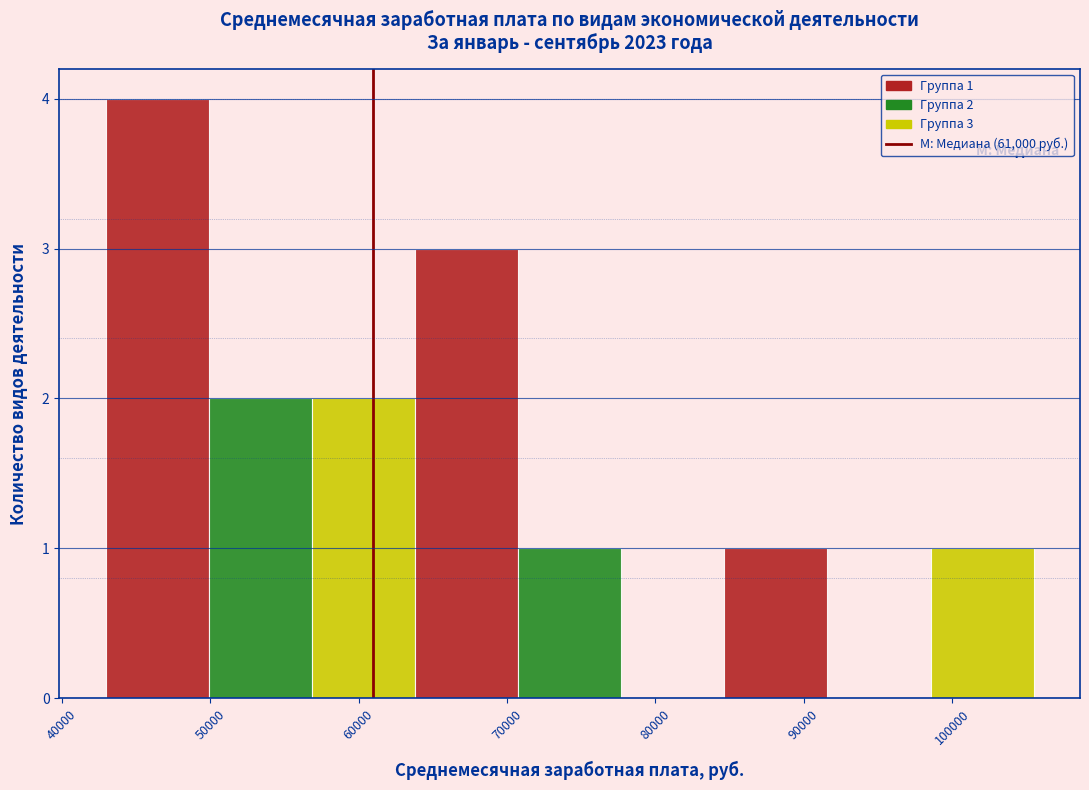

Which range on the x-axis has the tallest bar?

43000 to 50000